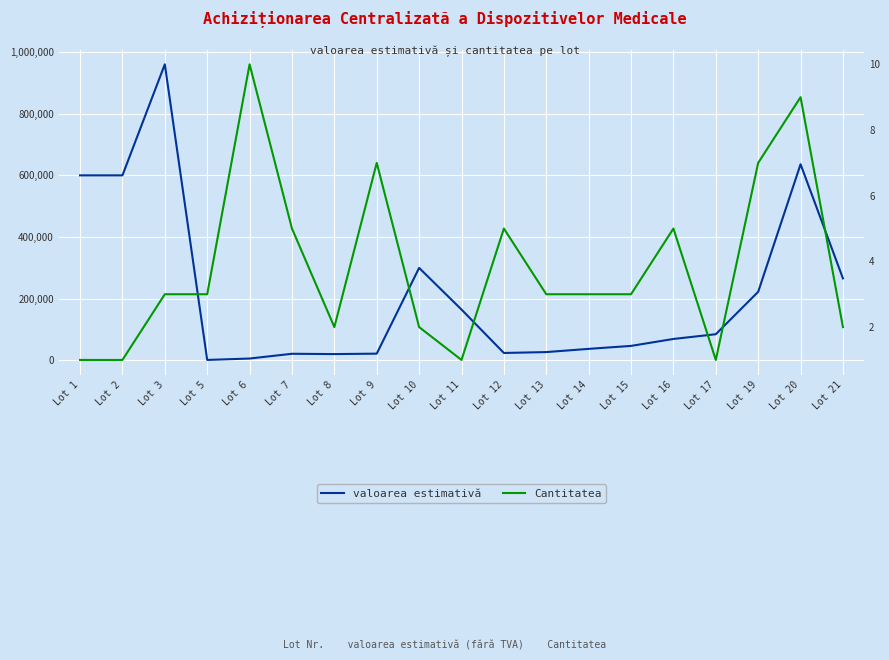

Which series has the largest total across all categories?

valoarea estimativă